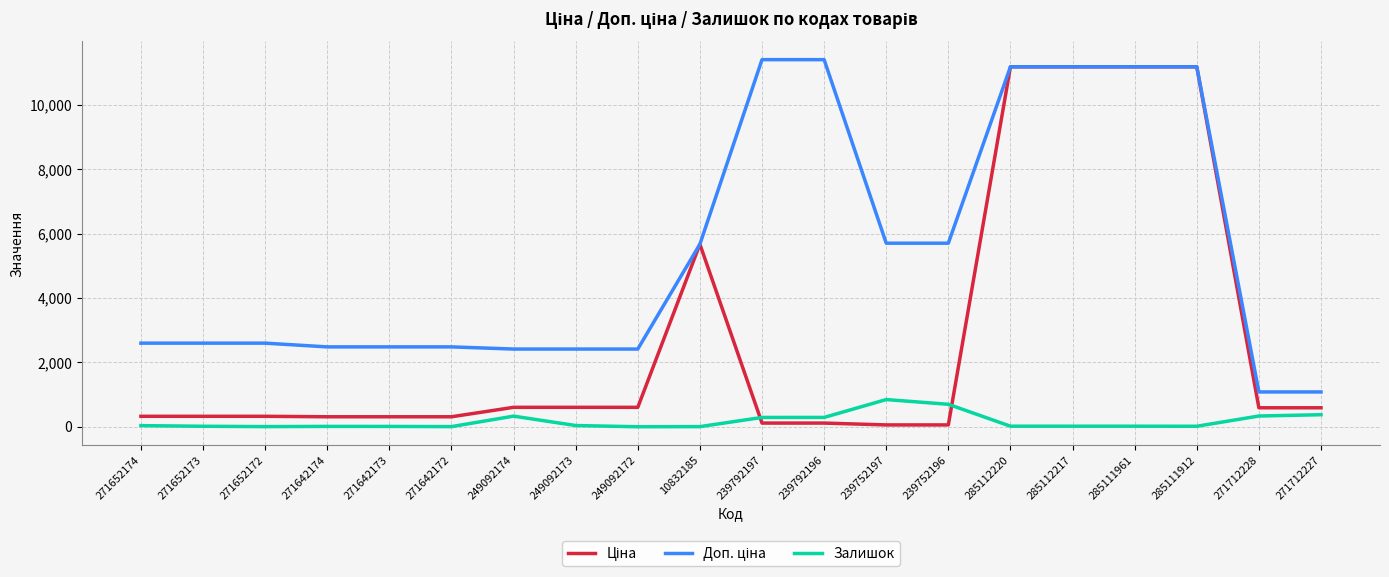

What is the maximum value shown in the chart?

11410.0